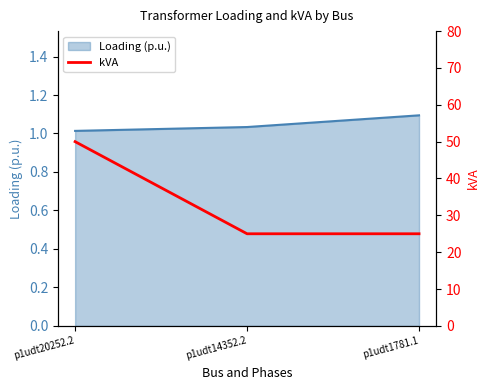

Which category has the highest value across all series?

p1udt20252.2